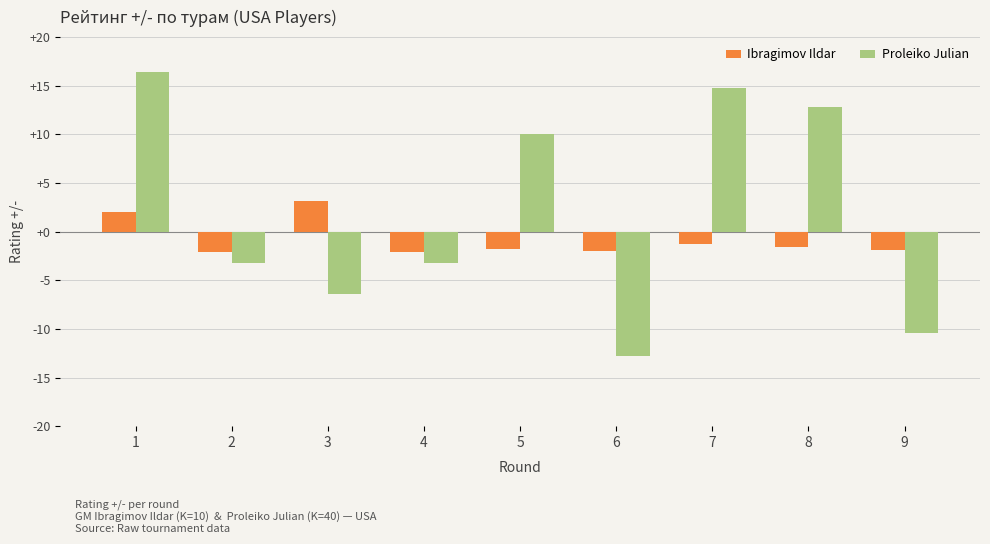

What is the value of the Proleiko Julian bar at the 1st from the left?

16.4